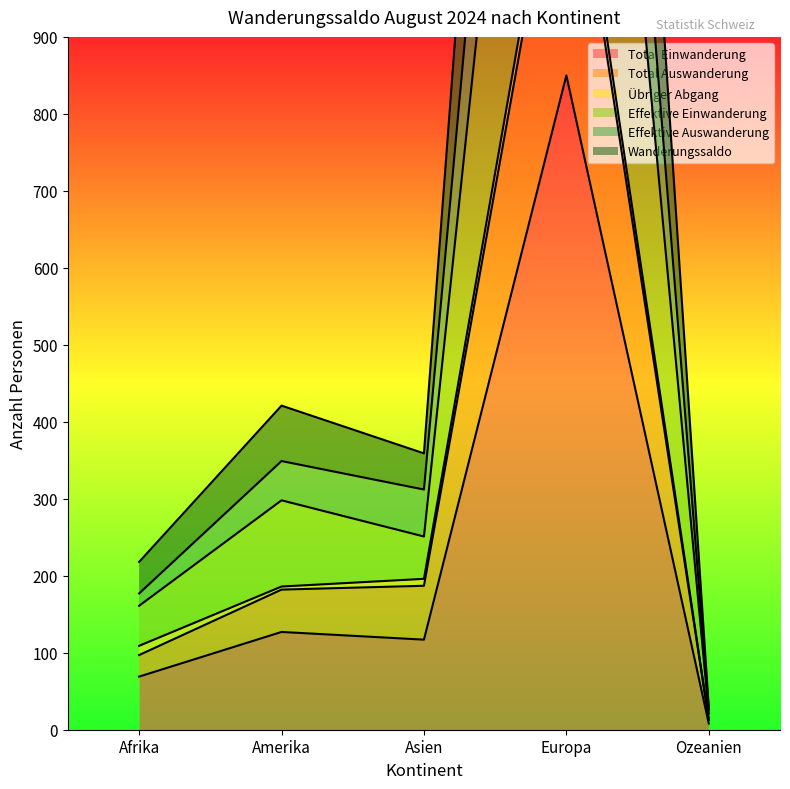

At which label does Total Einwanderung reach its peak?

Europa